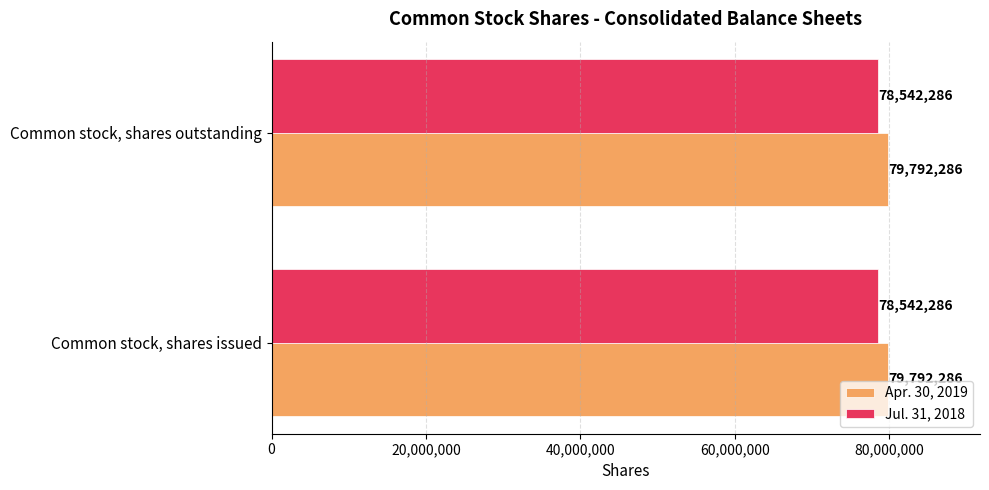

What is the maximum value for Apr. 30, 2019?

79792286